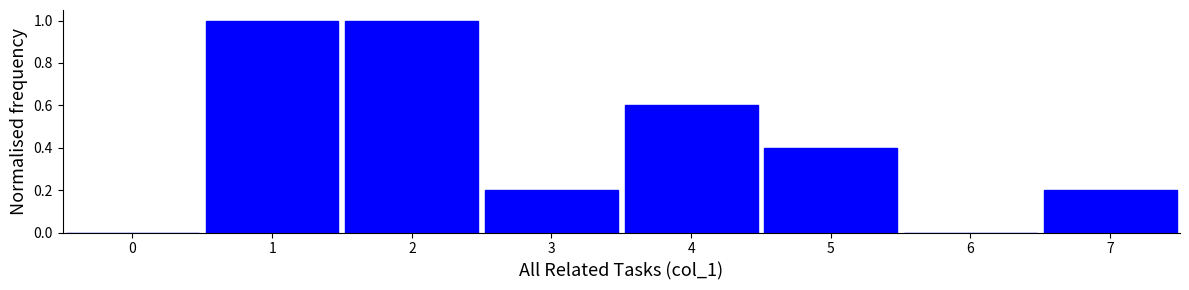

Reading left to right, list every bar in this chart as the range it spans on the x-axis followed by its height. The values are not printed on the chart, so give them approximately, as read against the axis.

-0.5 to 0.5: 0
0.5 to 1.5: 1.0
1.5 to 2.5: 1.0
2.5 to 3.5: 0.2
3.5 to 4.5: 0.6
4.5 to 5.5: 0.4
5.5 to 6.5: 0
6.5 to 7.5: 0.2